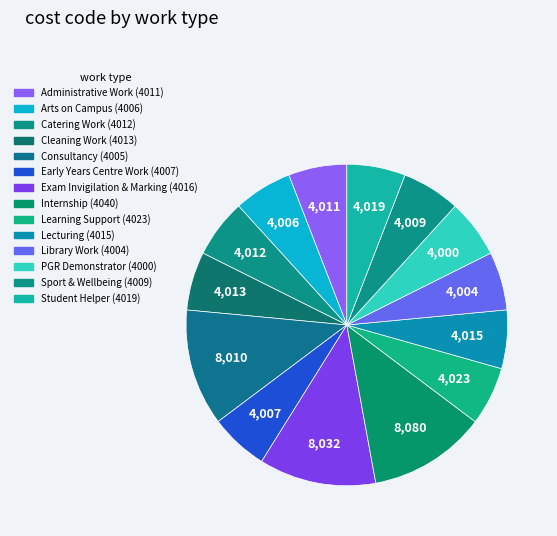

How many segments does this pie chart have?

14